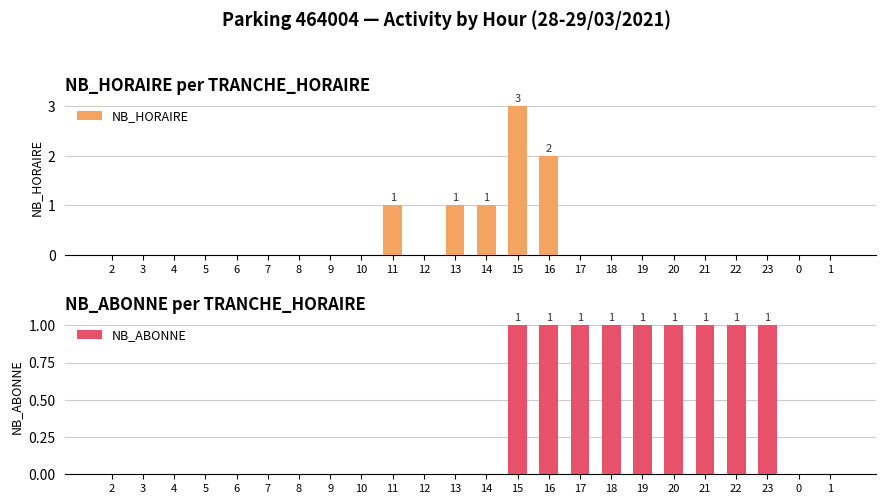

At how many categories does at least one series exceed 1?

2